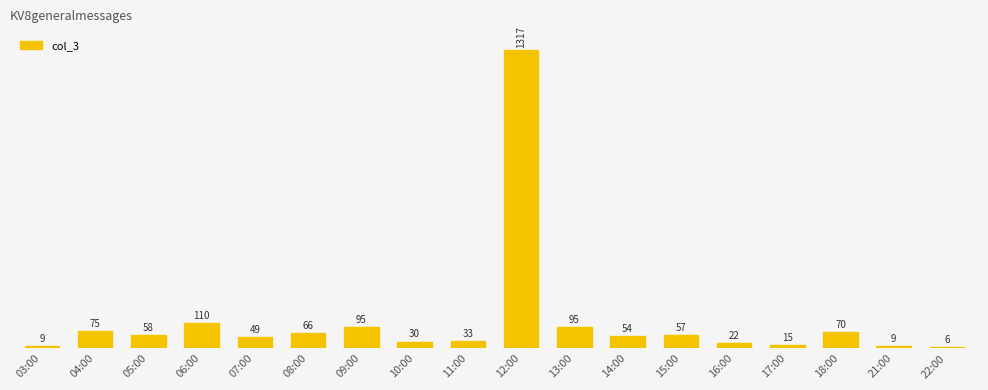

What is the label of the 4th bar from the right?

17:00